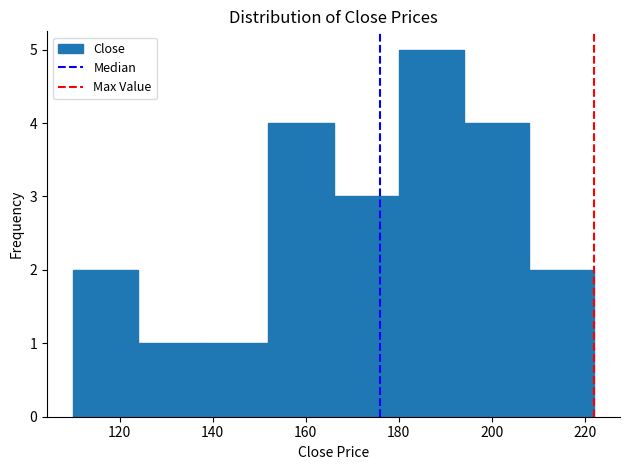

Reading left to right, transcribe this chart: for each bar, give the range it covers on the x-axis and its height. The values are not printed on the chart, so give them approximately, as read against the axis.

110 to 124: 2
124 to 138: 1
138 to 152: 1
152 to 166: 4
166 to 180: 3
180 to 194: 5
194 to 208: 4
208 to 222: 2